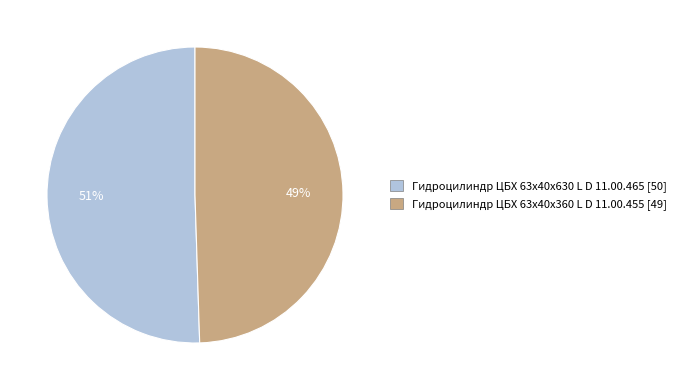

Which category has the biggest portion of the pie?

Гидроцилиндр ЦБХ 63х40х630 L D 11.00.465